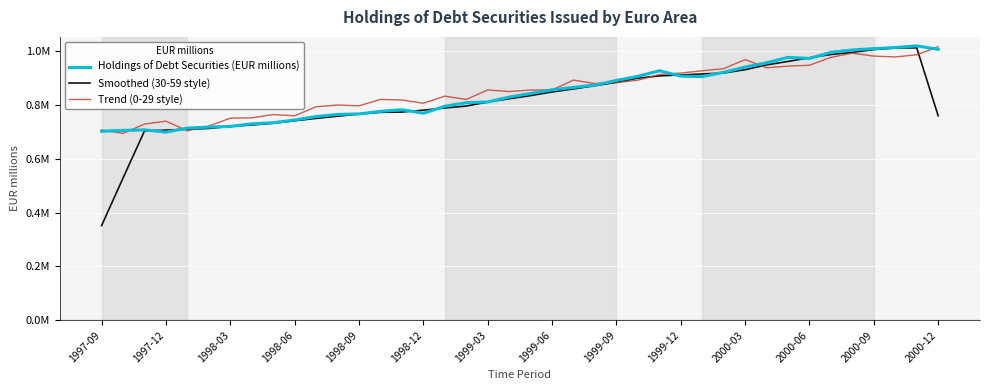

What is the greatest value displayed?

1018070.0